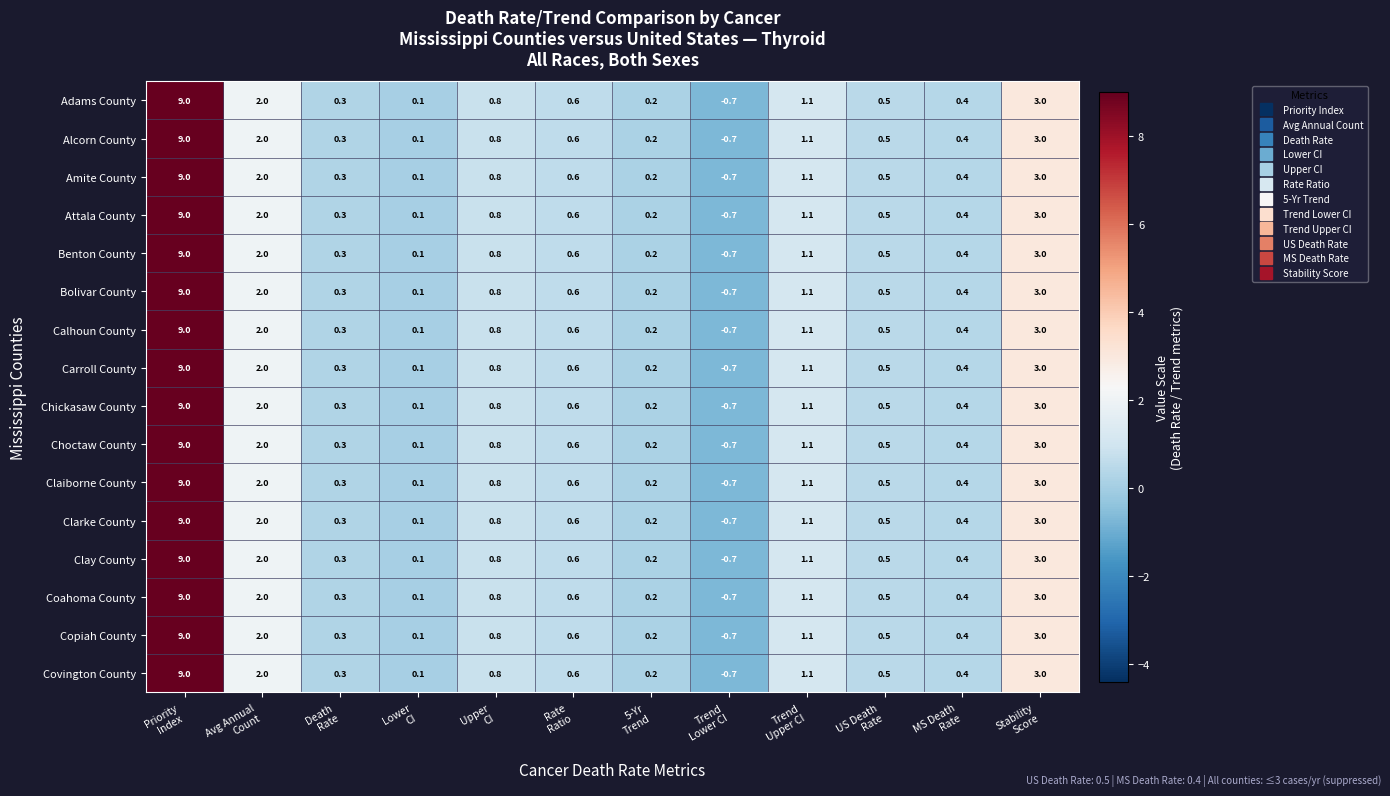

What is the sum of all Covington County values?

17.3